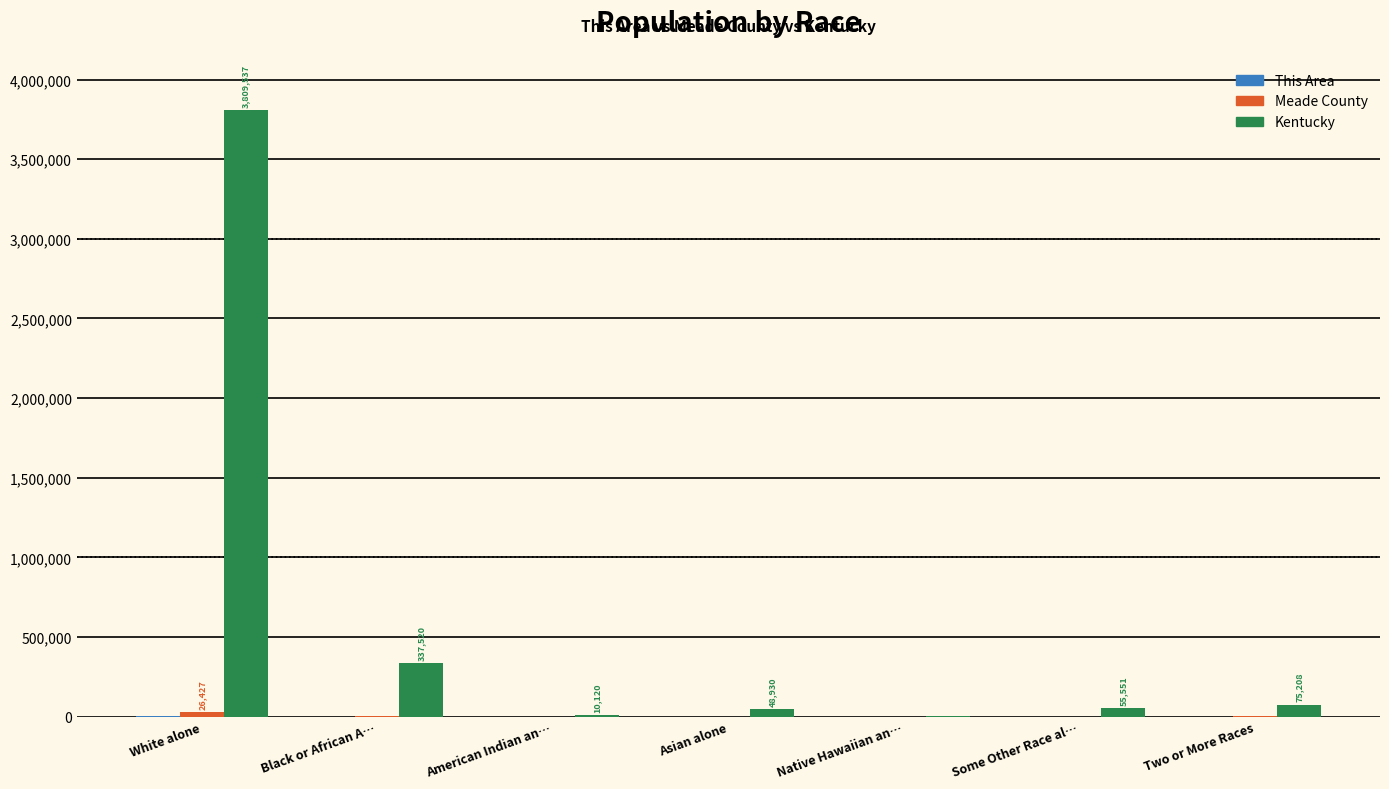

Which series has the largest total across all categories?

Kentucky